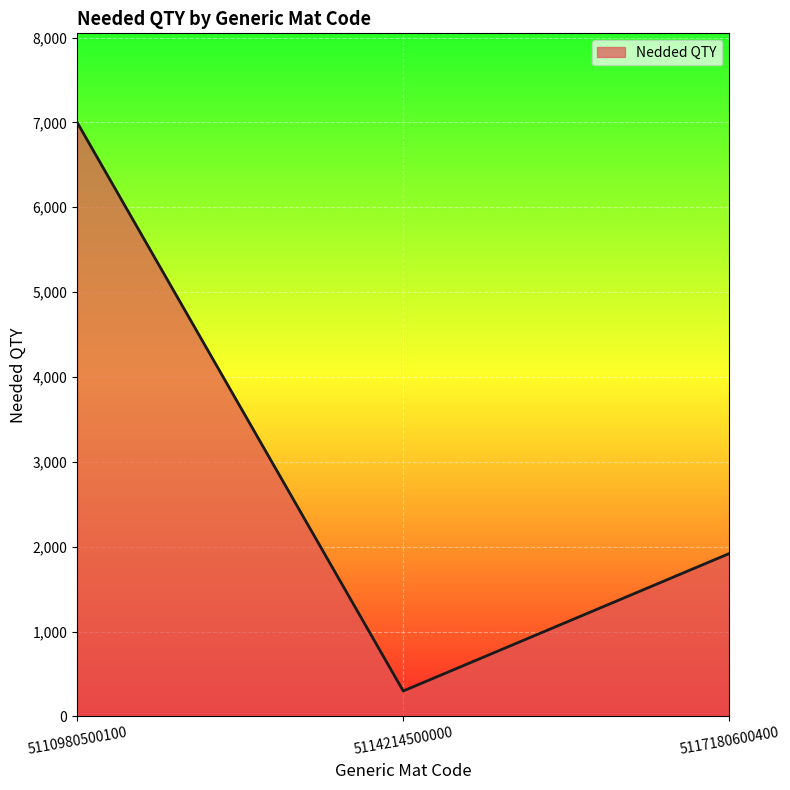

List the labels in order of value, smallest first.

5114214500000, 5117180600400, 5110980500100